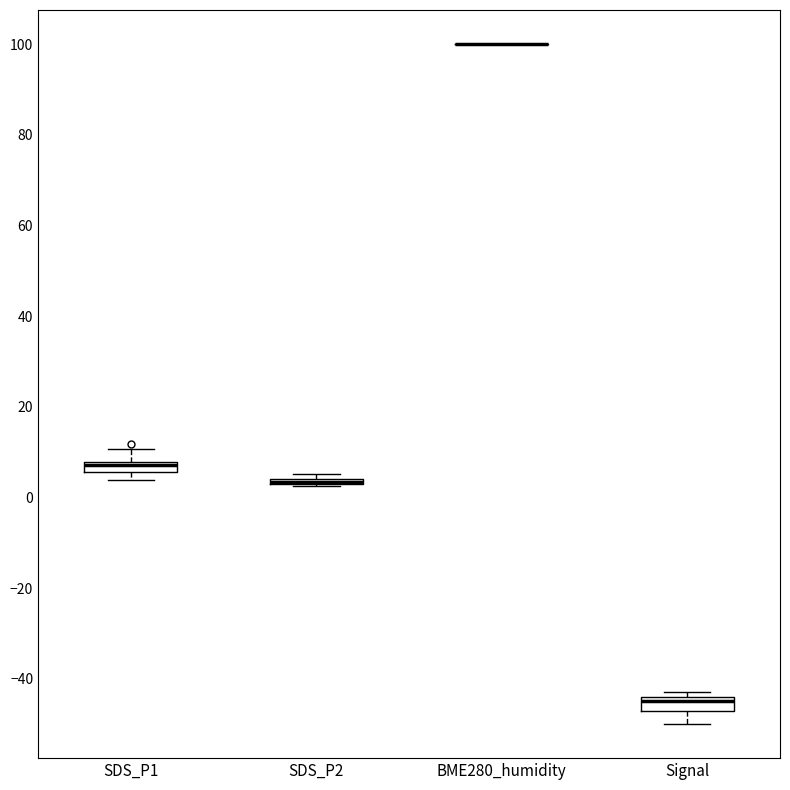

Where is the upper edge of the box for Signal on the y-axis? The values are not printed on the chart, so give them approximately, as read against the axis.

-44